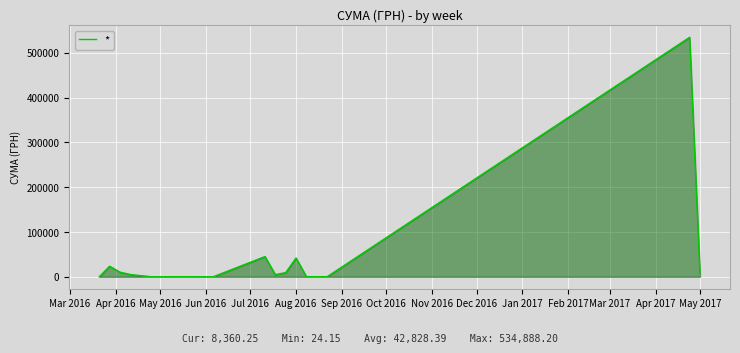

How many lines are shown in the chart?

1